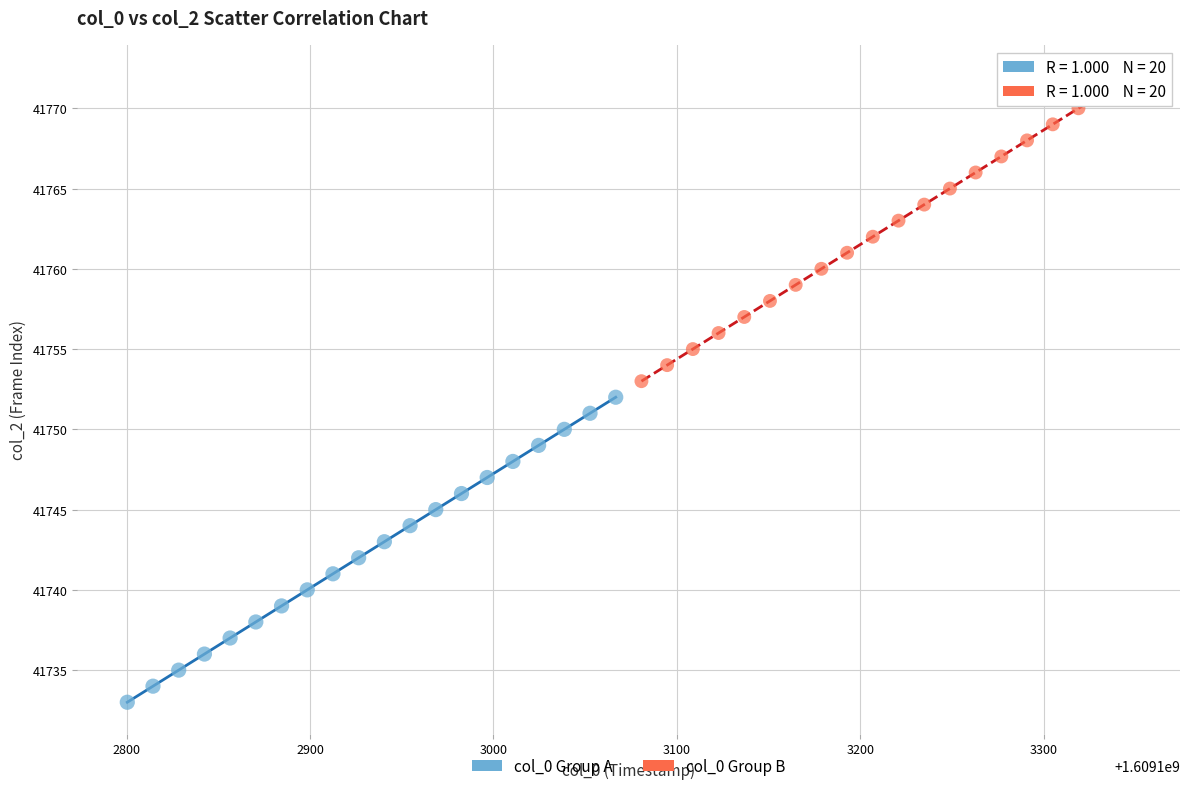

Which series contains the lowest Y value?

col_0 Group A